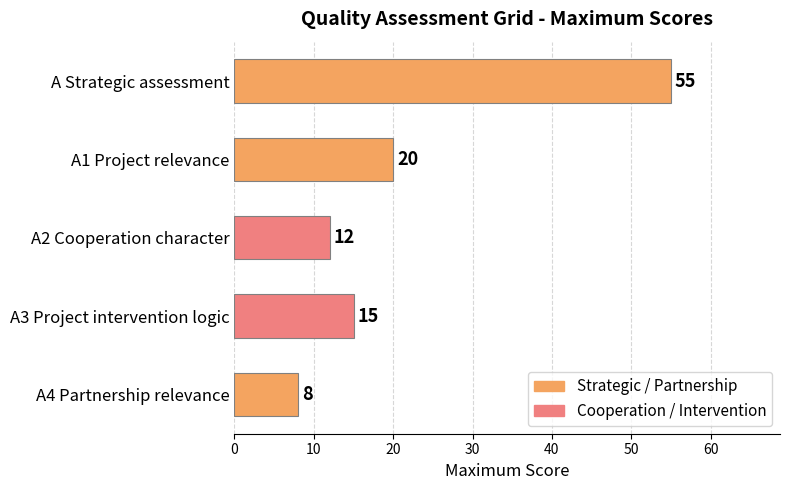

Between A3 Project intervention logic and A1 Project relevance, which is larger?

A1 Project relevance